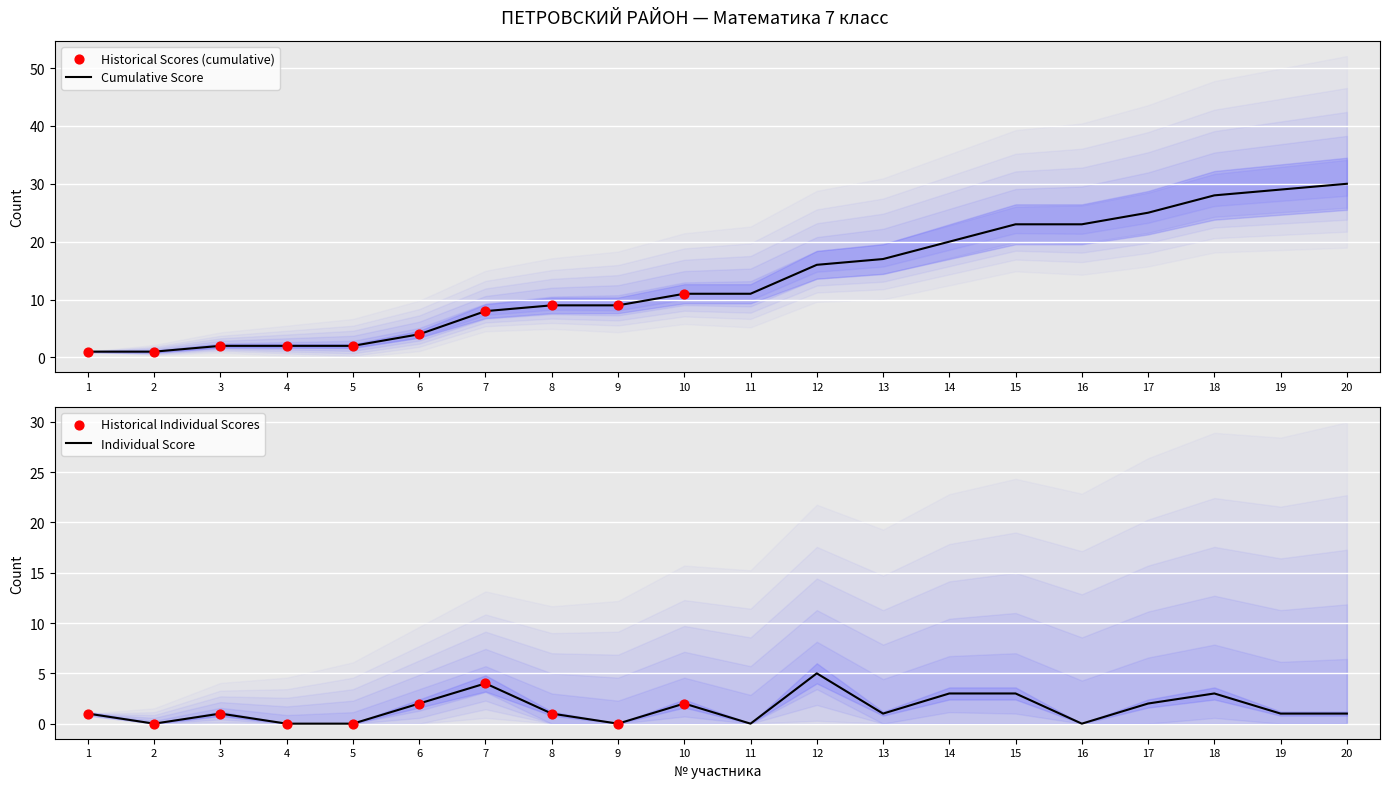

Which series has the largest Y range (max minus min)?

Cumulative